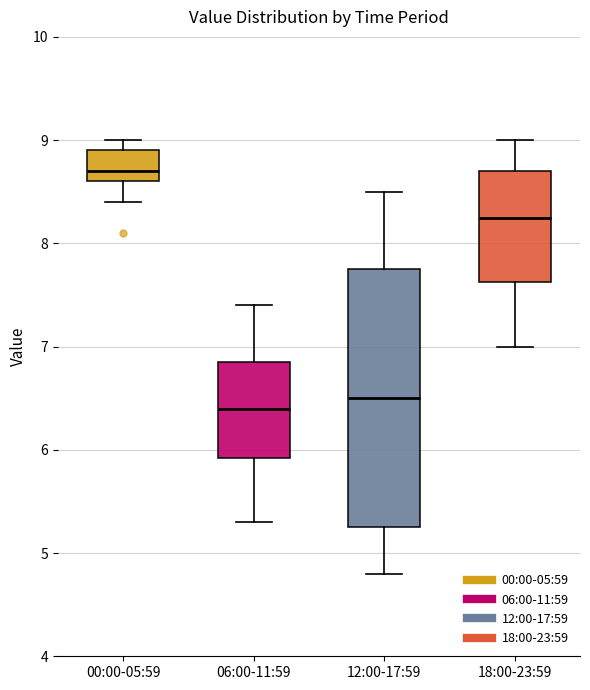

Which box has the highest median line?

00:00-05:59